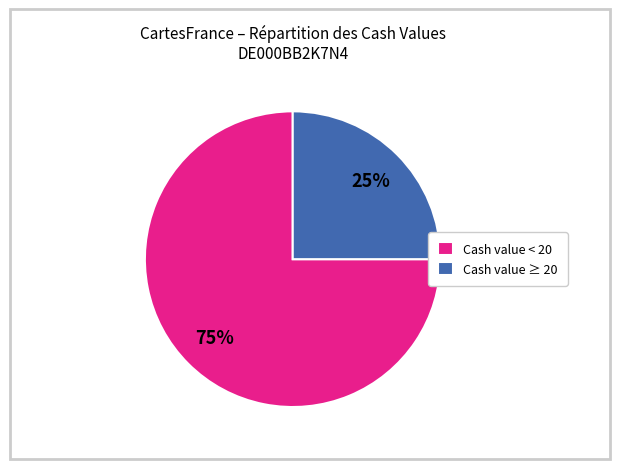

Rank the categories by value from highest to lowest.

Cash value < 20, Cash value ≥ 20